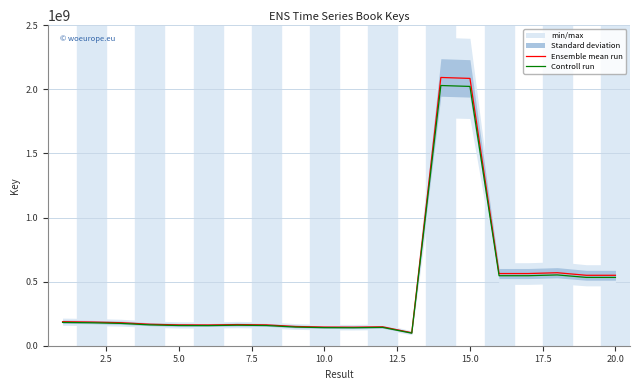

Which series has the largest total across all categories?

Ensemble mean run